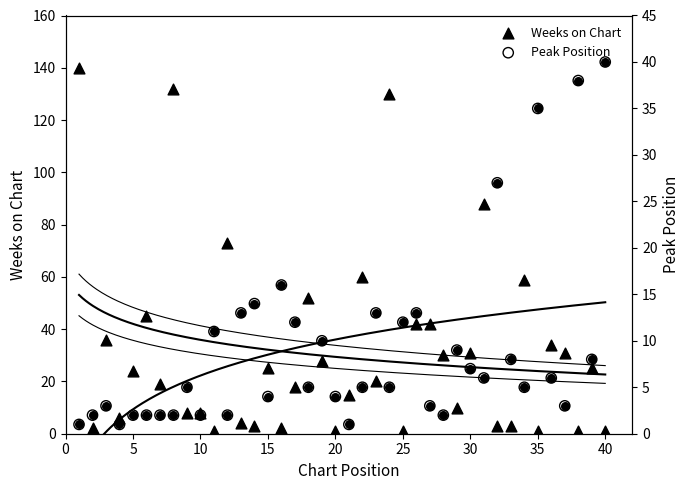

Which series contains the lowest Y value?

Weeks on Chart